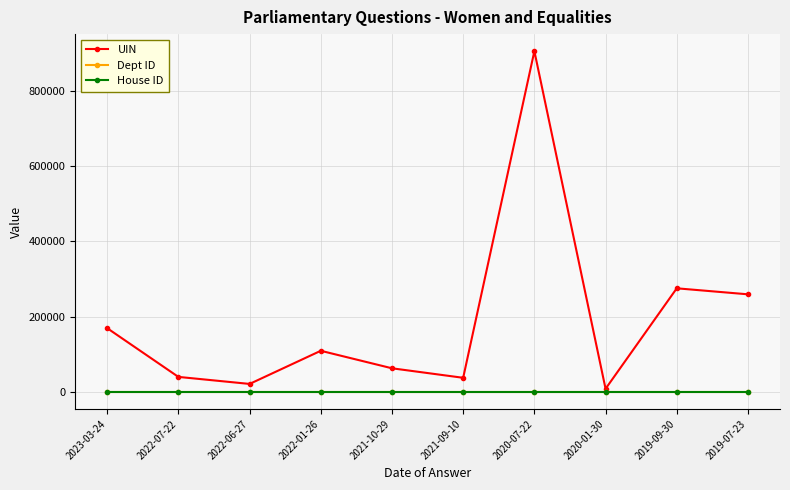

Is it true that House ID equals 1 at 2023-03-24?

True